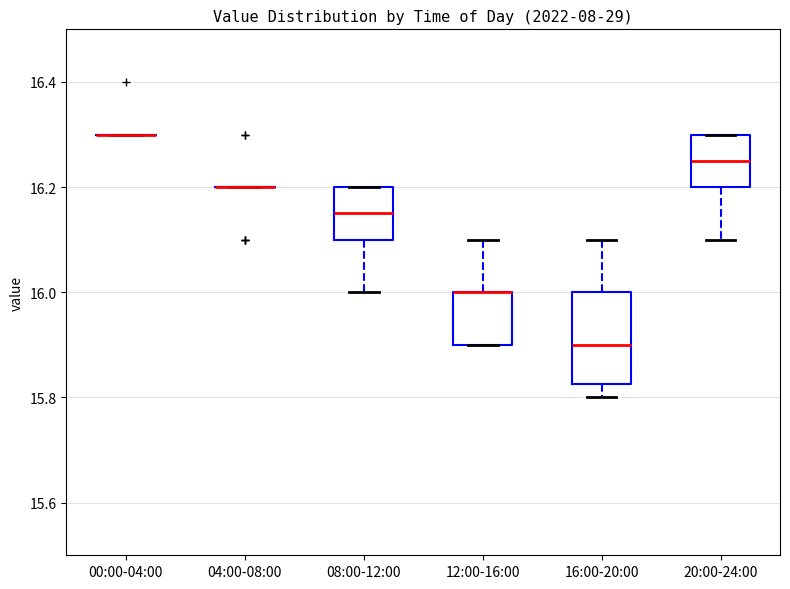

Comparing the boxes themselves (not the whiskers), which one is the tallest?

16:00-20:00